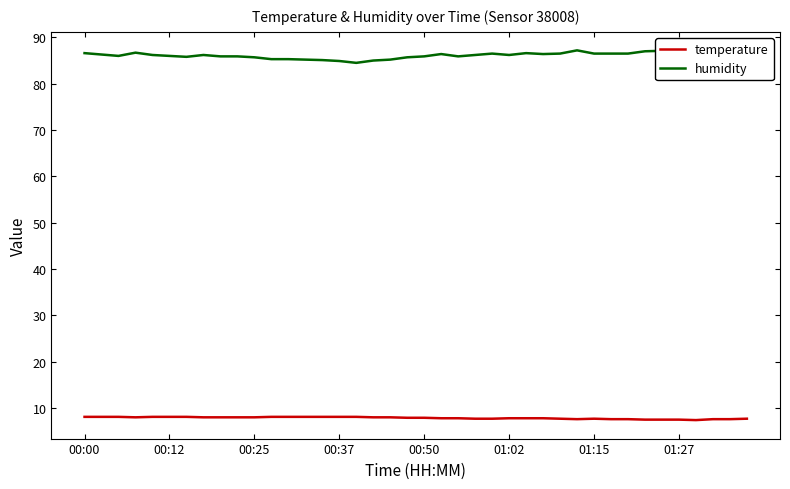

What is the minimum value for humidity?

84.5